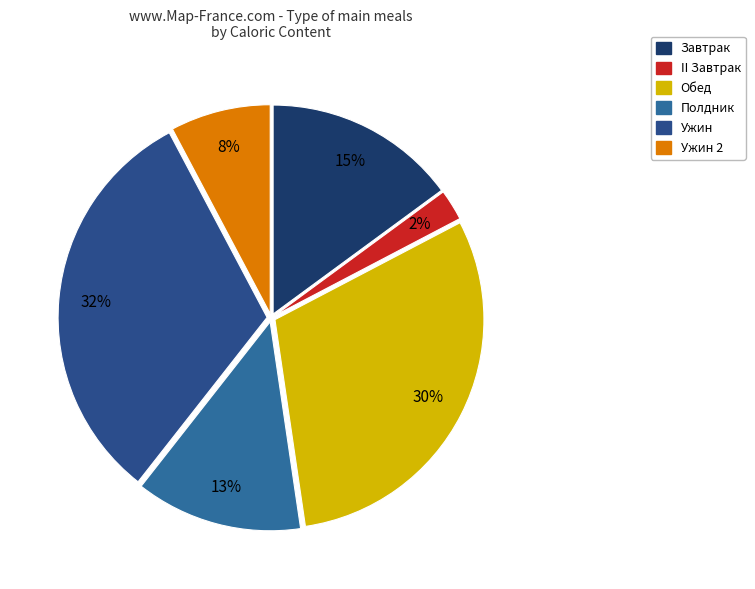

Does any single category account for the majority?

No